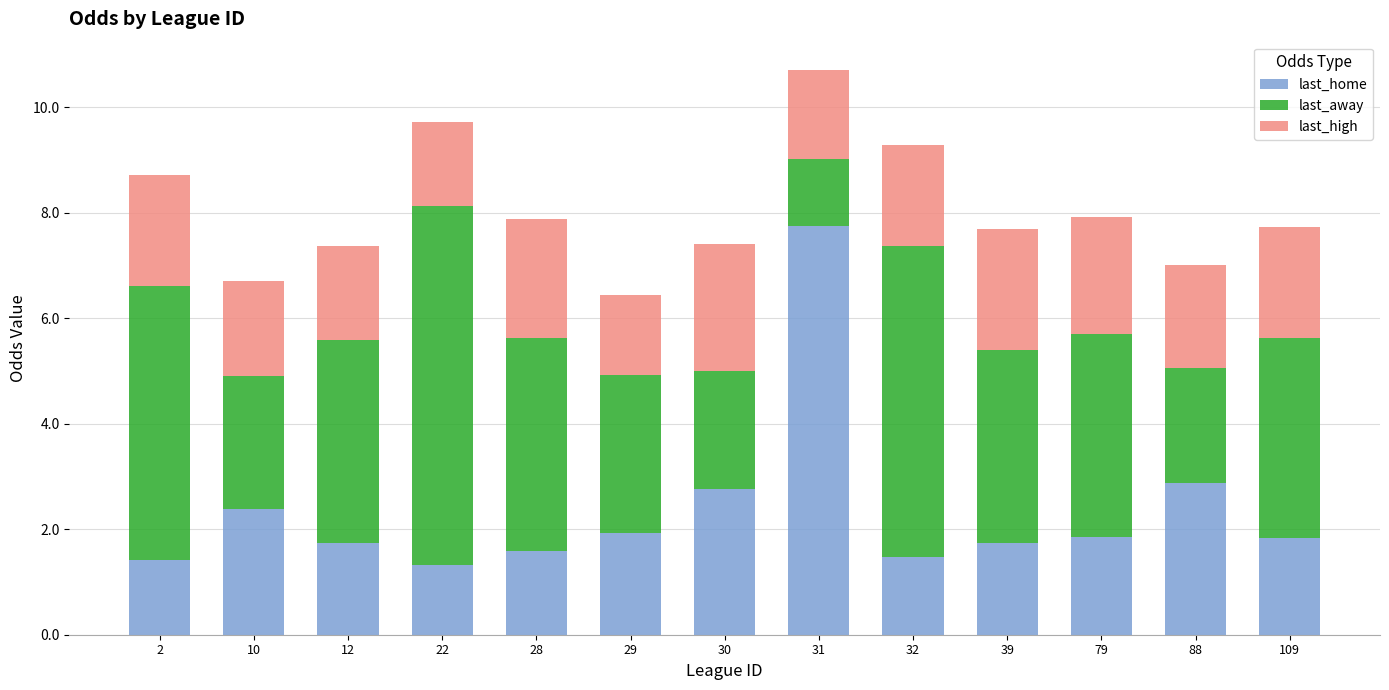

True or false: last_home has a value of 1.9 at 29.

True